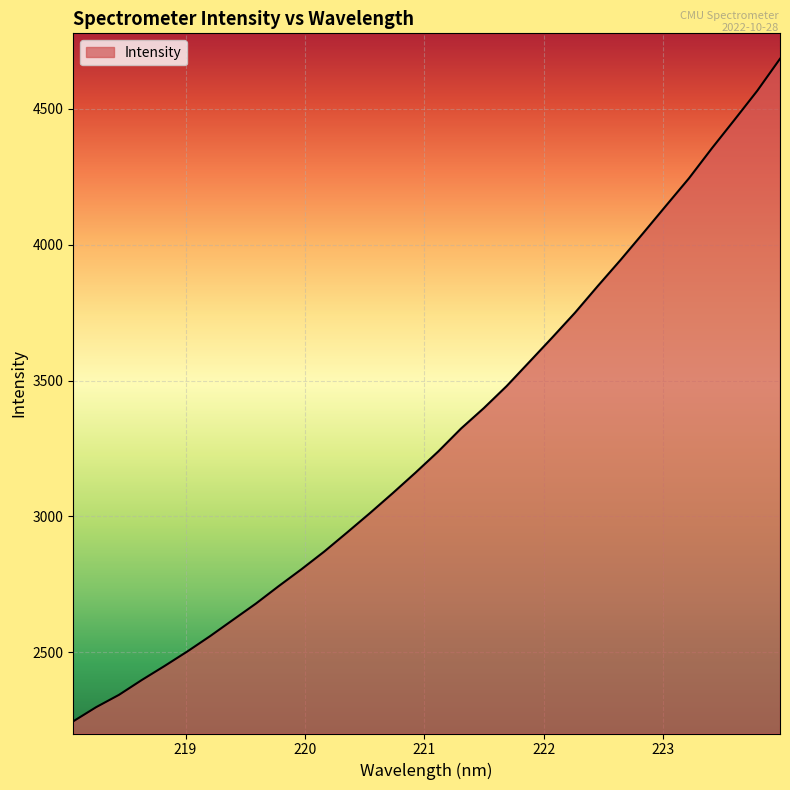

What is the maximum value shown in the chart?

4684.9